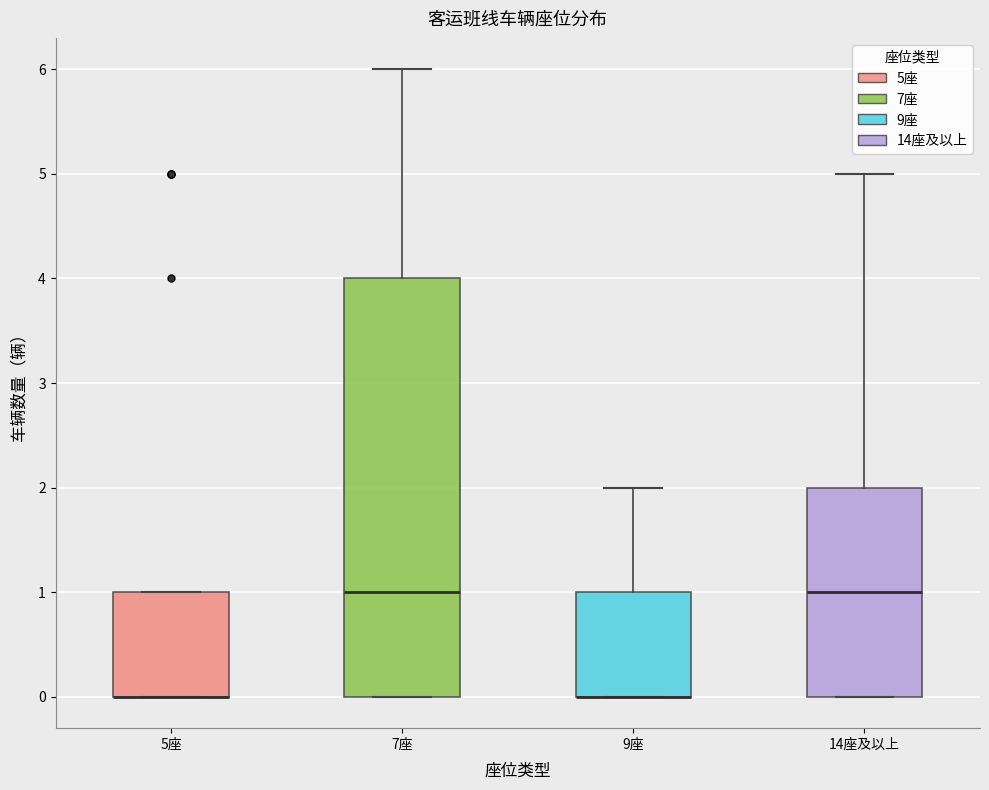

Where does the upper whisker of the box for 7座 end on the y-axis? The values are not printed on the chart, so give them approximately, as read against the axis.

6